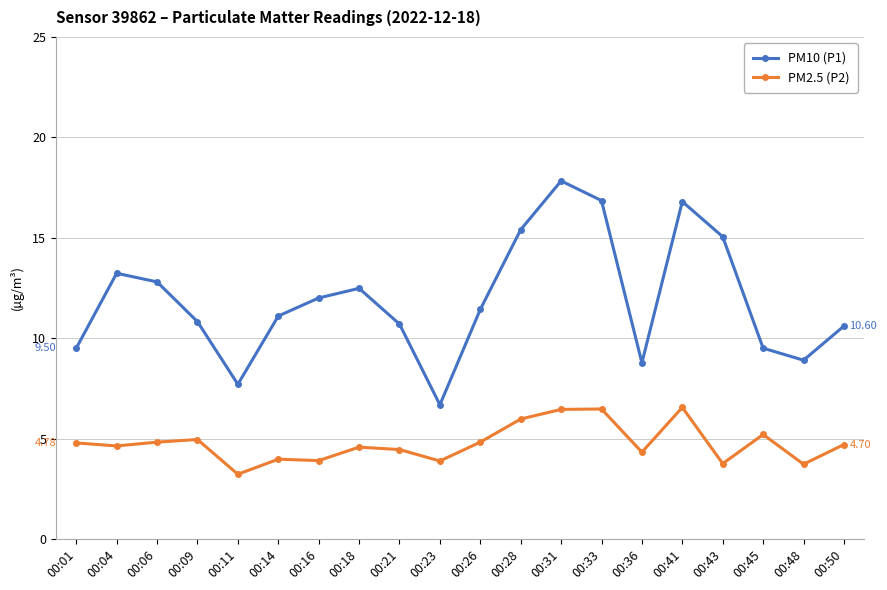

What is the value of the PM10 (P1) point at the 15th from the left?

8.8